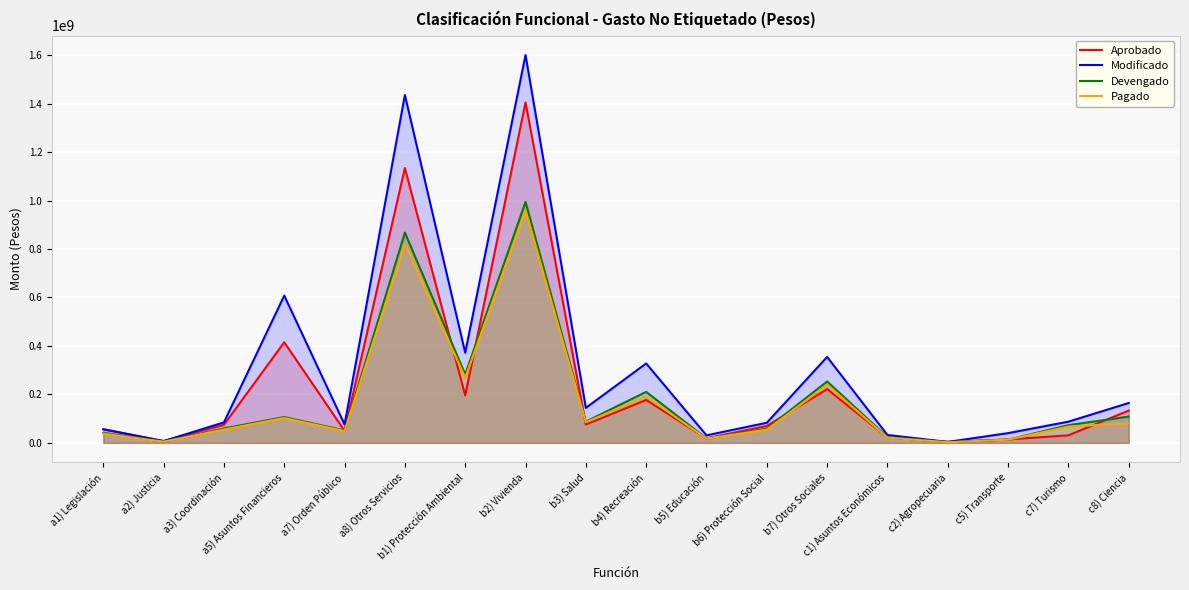

Reading left to right, transcribe all the data shown in this chart.

Aprobado: 55872389.0	7568342.0	74499397.0	415175882.0	49653972.0	1133965227.0	195911338.0	1404593555.0	76006841.0	177098799.0	18524190.0	70018983.0	221800532.0	22824779.0	4485151.0	14177930.0	31194510.0	133172618.0
Modificado: 56449038.0	7306172.0	84579474.0	607634718.0	75818126.0	1435216103.0	371950706.0	1600286789.0	144417039.0	327678573.0	30993982.0	82957235.0	354637363.0	32627201.0	3985392.0	40201050.0	87510130.0	164450456.0
Devengado: 41566650.5	5306744.0	59604710.6	106495647.1	51398200.4	867341400.0	282327417.0	994127446.3	87693351.8	210449293.5	18229412.2	58627849.9	253522432.5	23669948.4	2903091.4	13332382.9	73172984.3	108510267.7
Pagado: 38067491.4	4867433.2	55228773.8	102758298.0	48742902.0	821353323.1	268648624.1	958139689.0	85229255.2	190892731.5	17637305.1	54332220.5	239635052.9	21738179.6	2593360.5	13332382.9	67123220.8	80960679.2